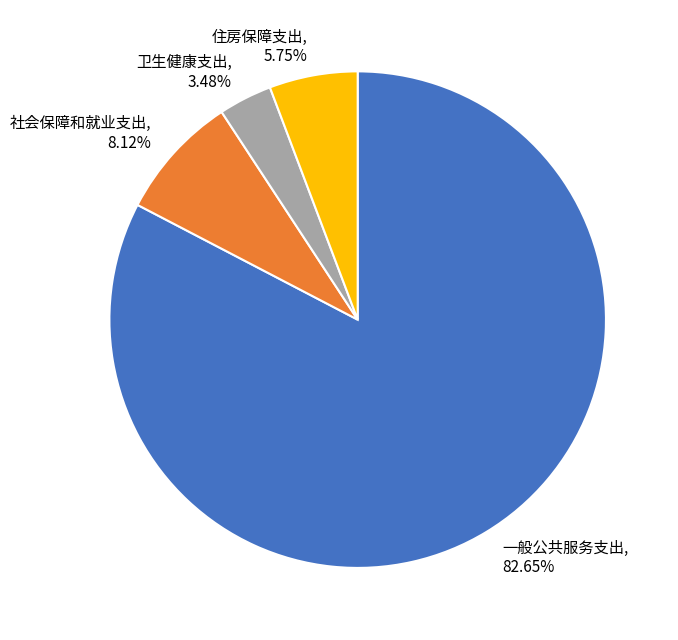

Which has a higher value, 一般公共服务支出 or 卫生健康支出?

一般公共服务支出